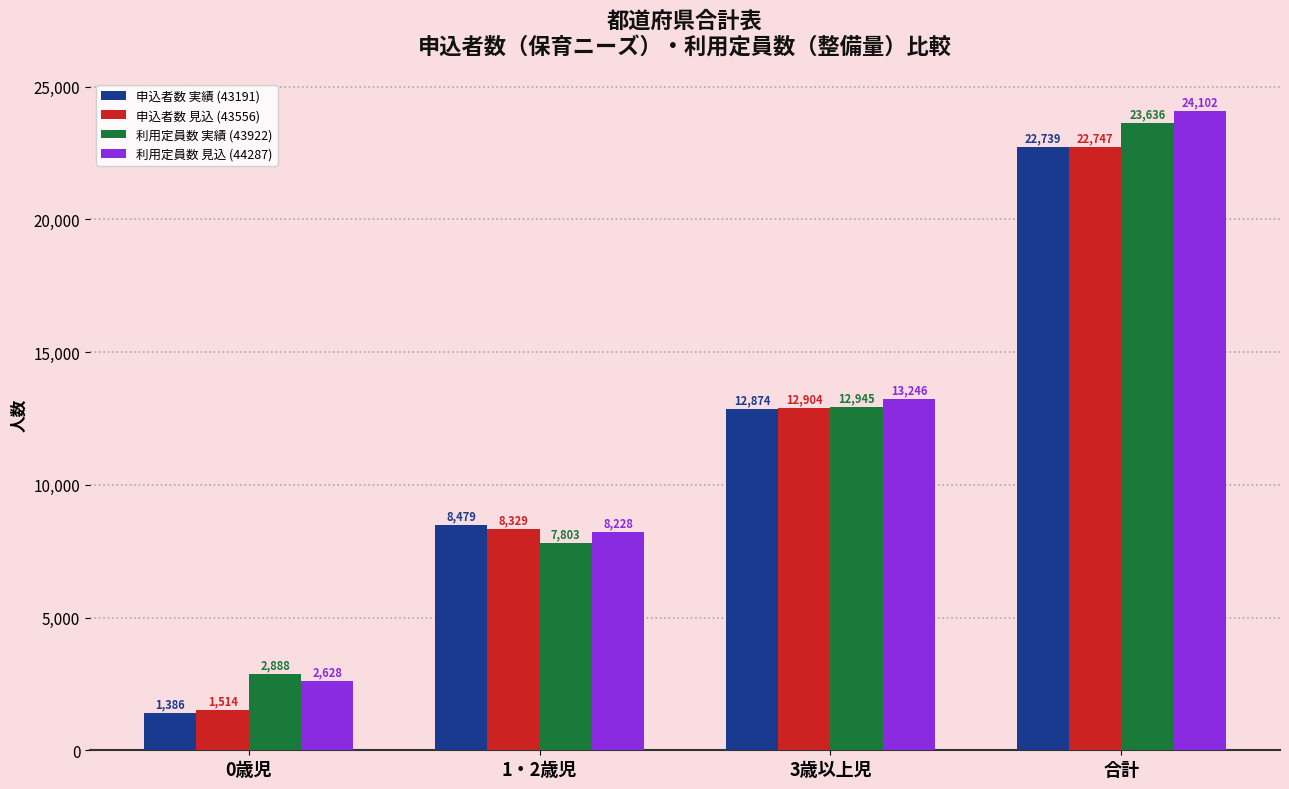

What value does the 申込者数 実績 (43191) series have at 0歳児?

1386